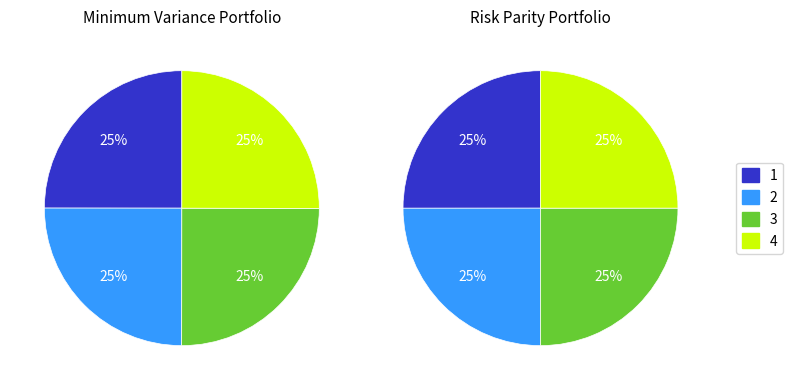

Is Min_cycle=20477 the majority of the pie?

No